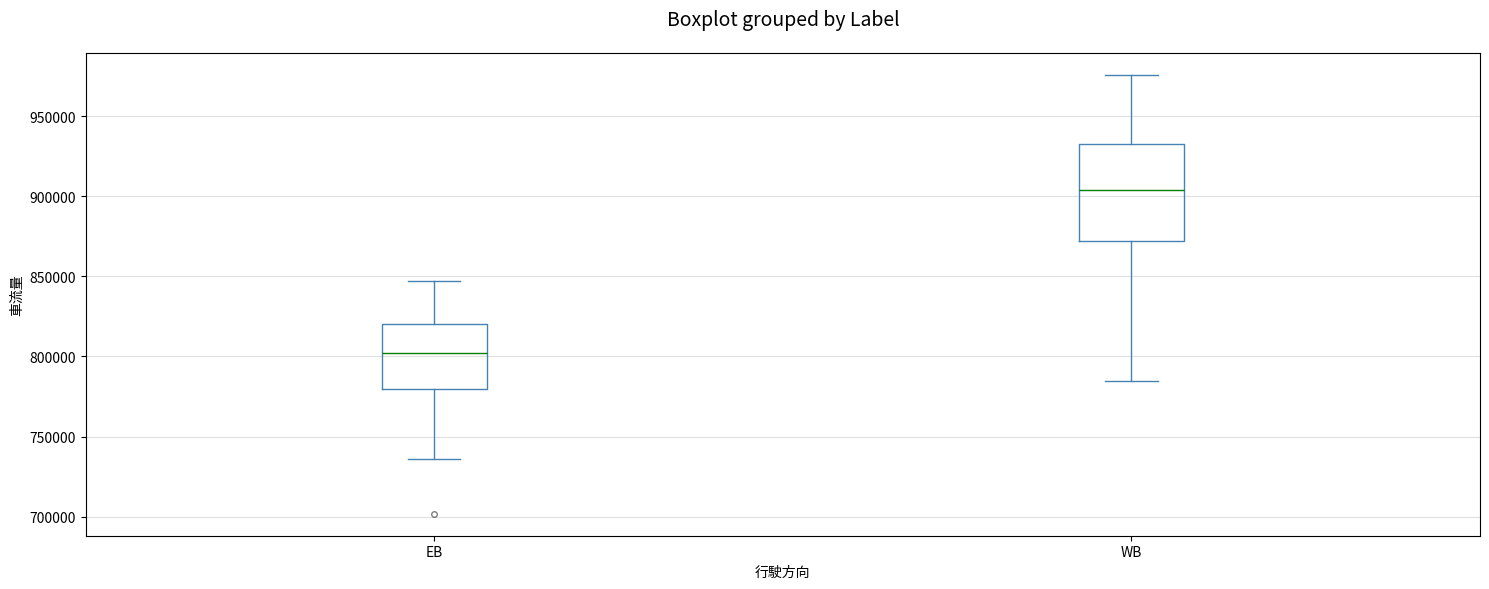

Which box's median line is the highest?

WB